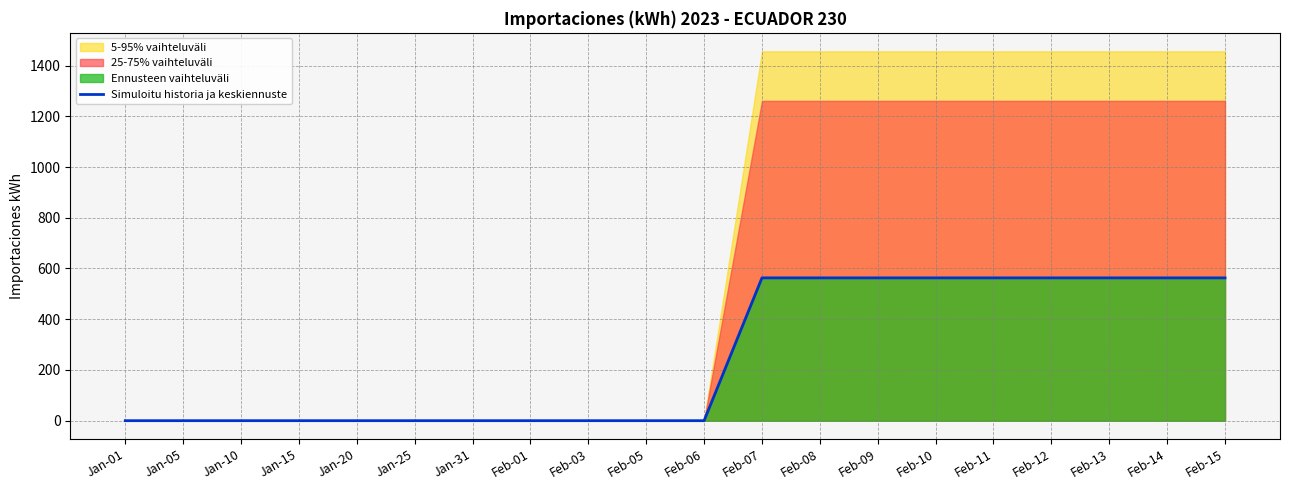

What is the value of the 19th point from the left?

563.0